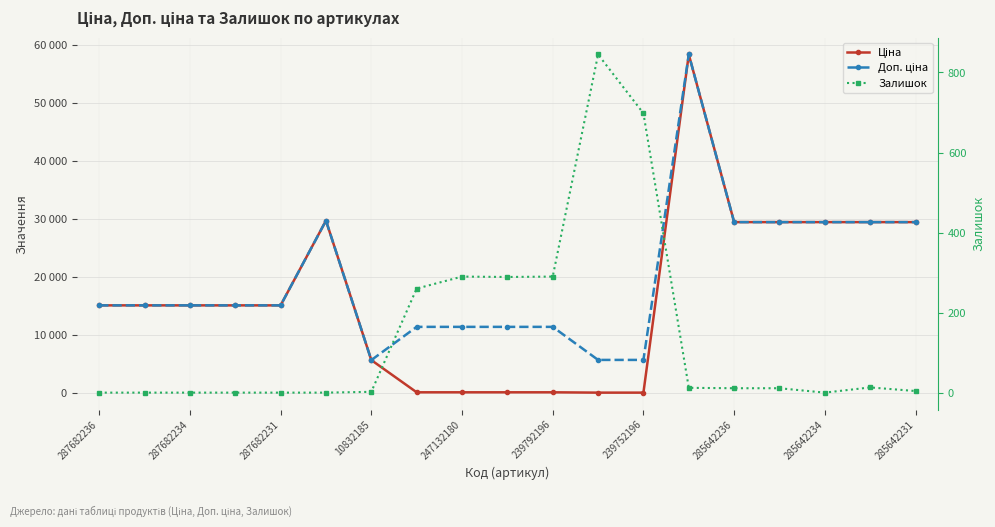

Count the number of data series in this chart.

3